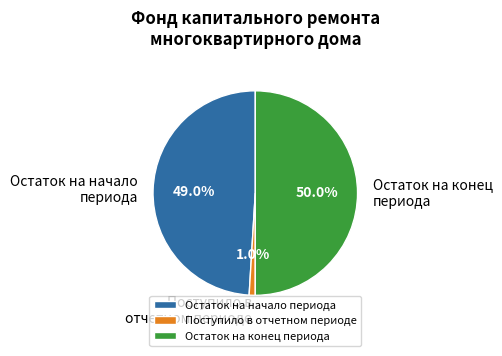

Does Остаток на начало периода represent more than half of the total?

No